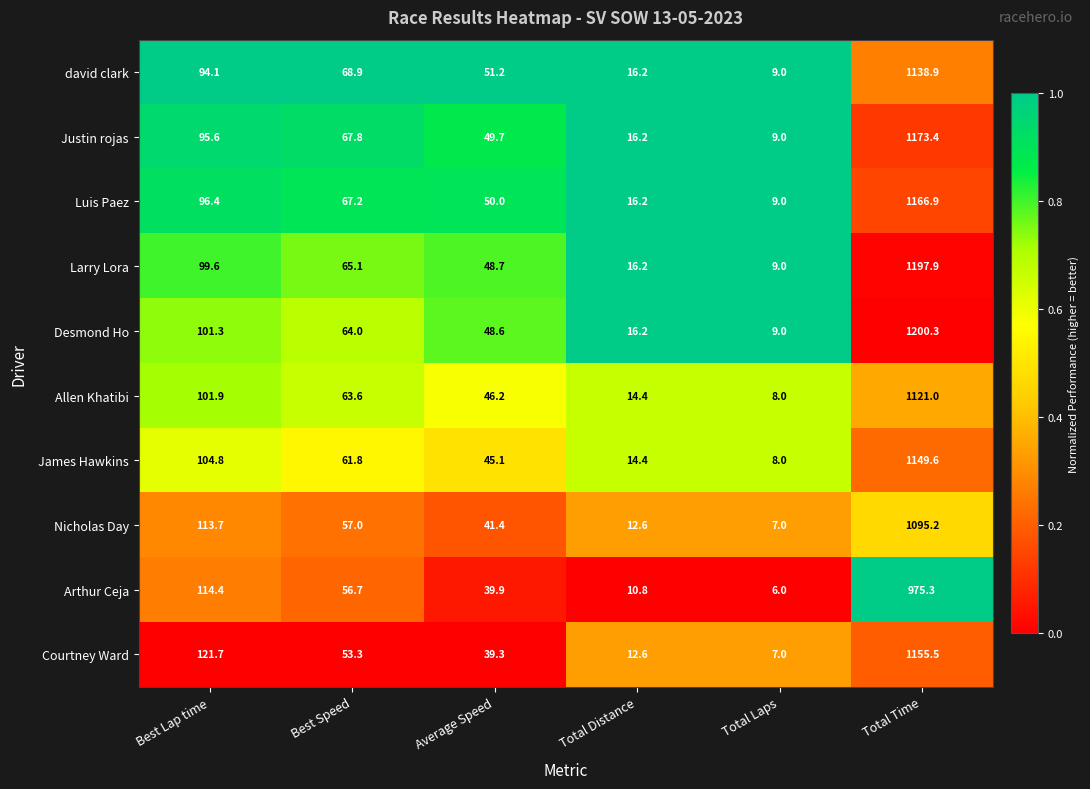

Which category has the highest value across all series?

Total Time